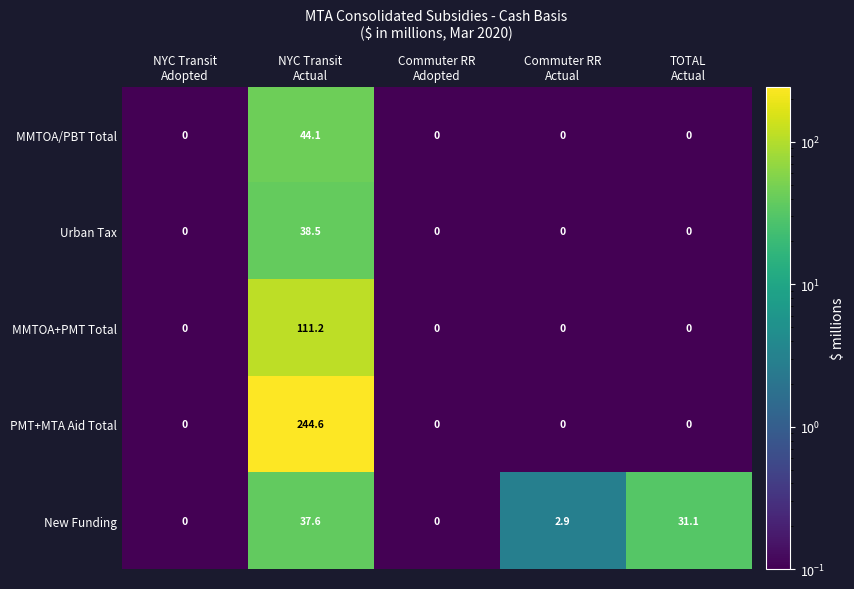

Which series has the widest spread of values?

PMT+MTA Aid Total